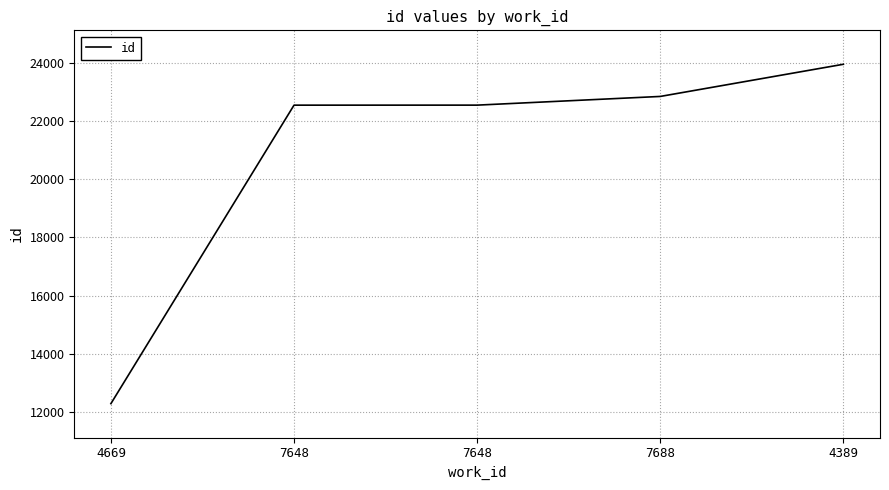

True or false: there are more than 1 points higher than both neighbors.

False